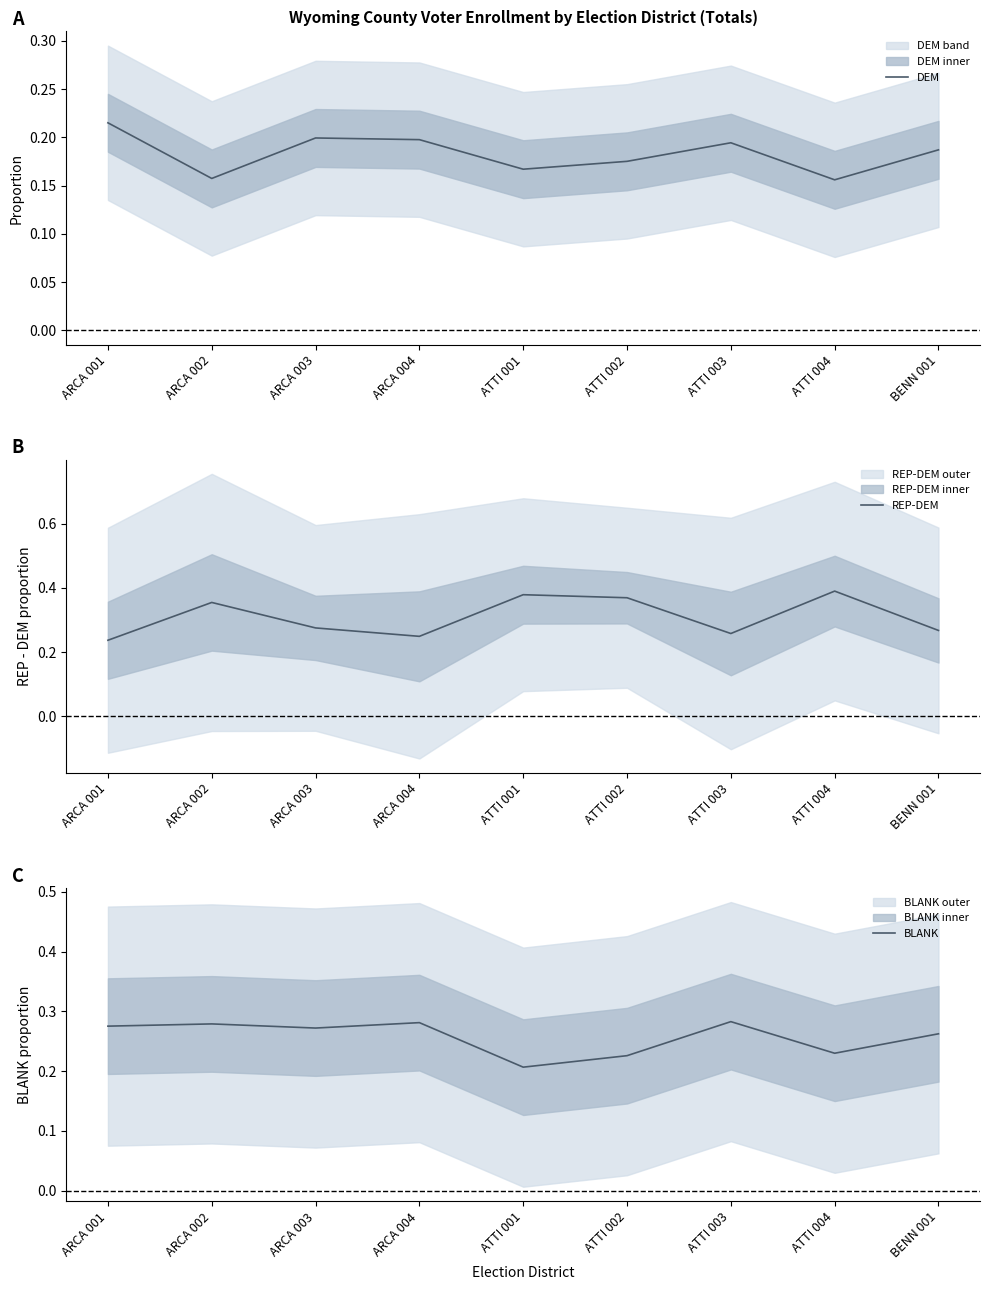

Rank the categories by REP-DEM value from lowest to highest.

ARCA 001, ARCA 004, ATTI 003, BENN 001, ARCA 003, ARCA 002, ATTI 002, ATTI 001, ATTI 004